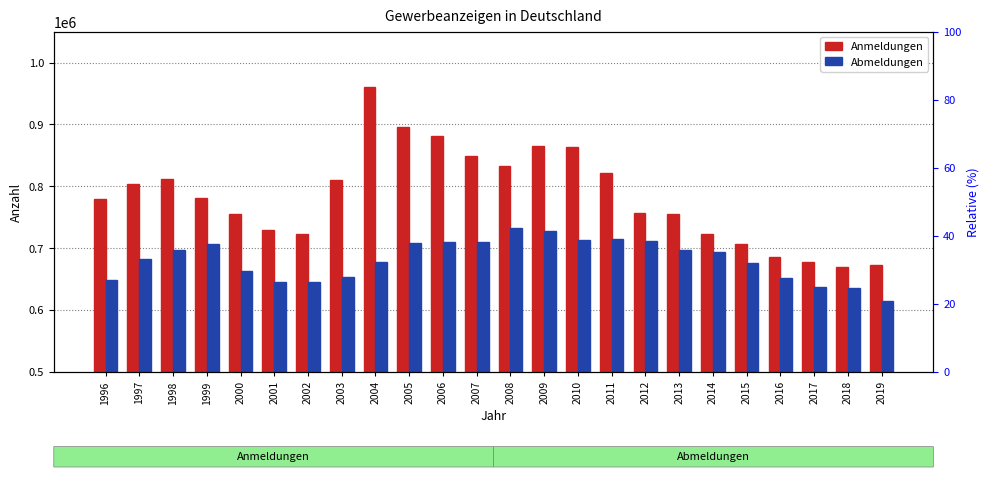

What is the difference between the Abmeldungen values at 1997 and 1999?

24899